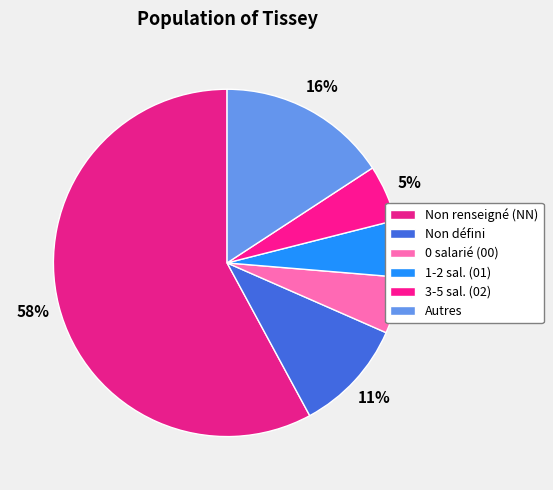

Which slice represents more than half of the pie?

Non renseigné (NN)